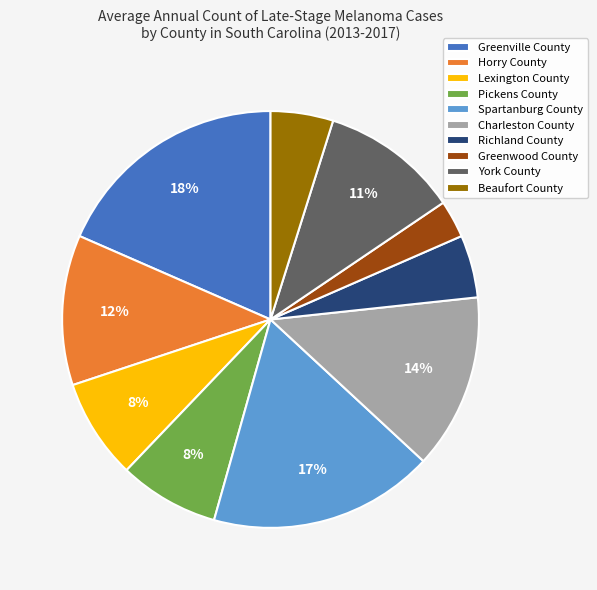

Which slice is the smallest?

Greenwood County